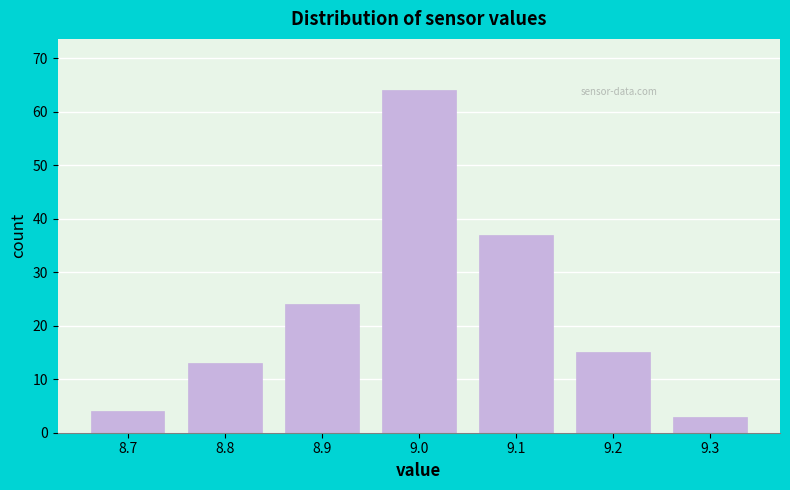

Reading left to right, list every bar in this chart as the range it spans on the x-axis followed by its height. The values are not printed on the chart, so give them approximately, as read against the axis.

8.65 to 8.75: 4
8.75 to 8.85: 13
8.85 to 8.95: 24
8.95 to 9.05: 64
9.05 to 9.15: 37
9.15 to 9.25: 15
9.25 to 9.35: 3